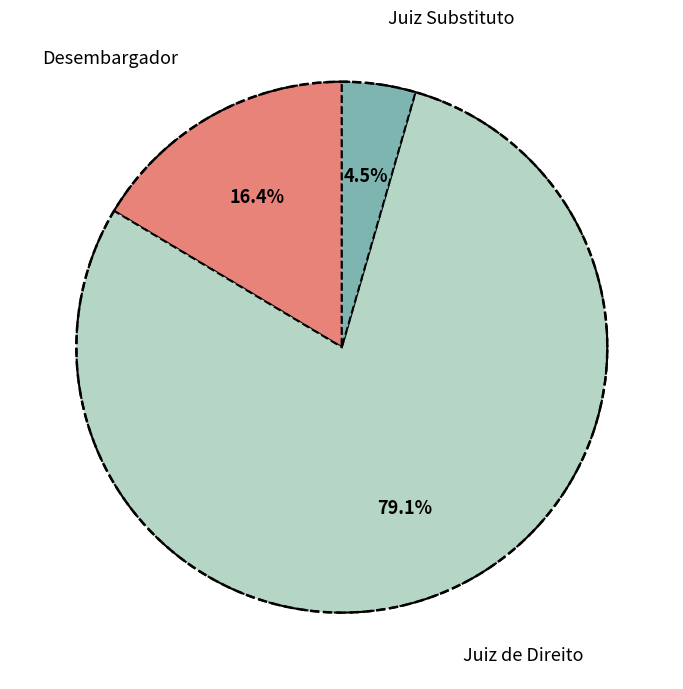

To the nearest percent, what percentage of the pie is Juiz de Direito?

79%